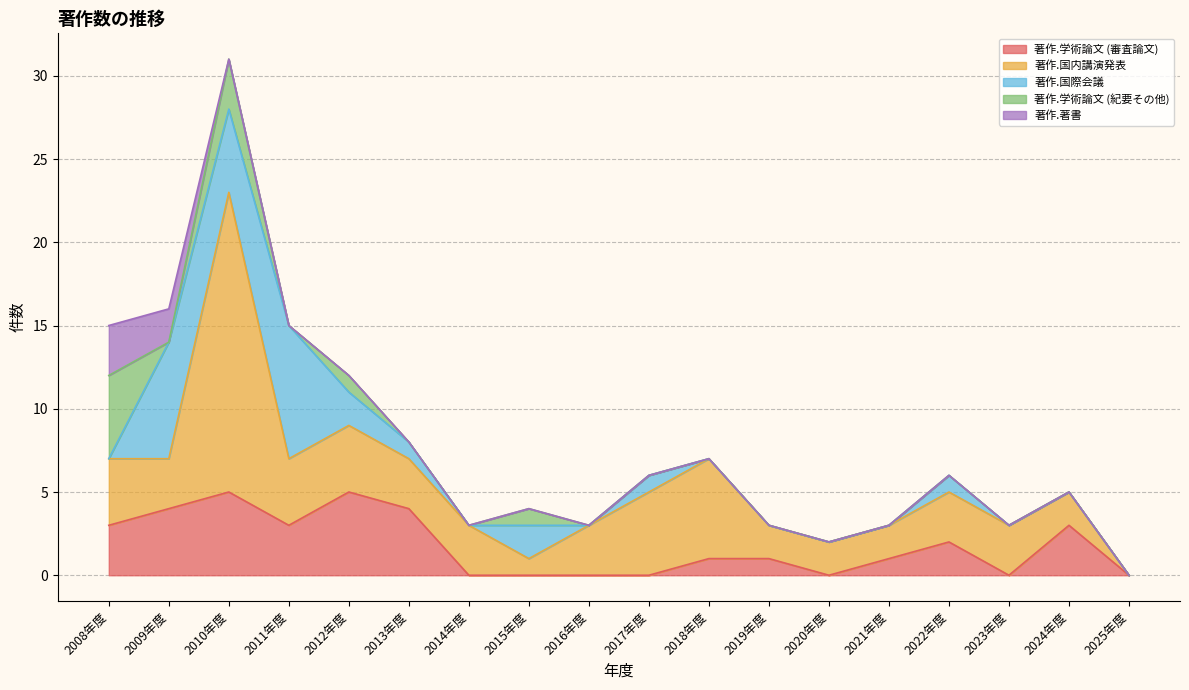

At how many categories does at least one series exceed 5?

4